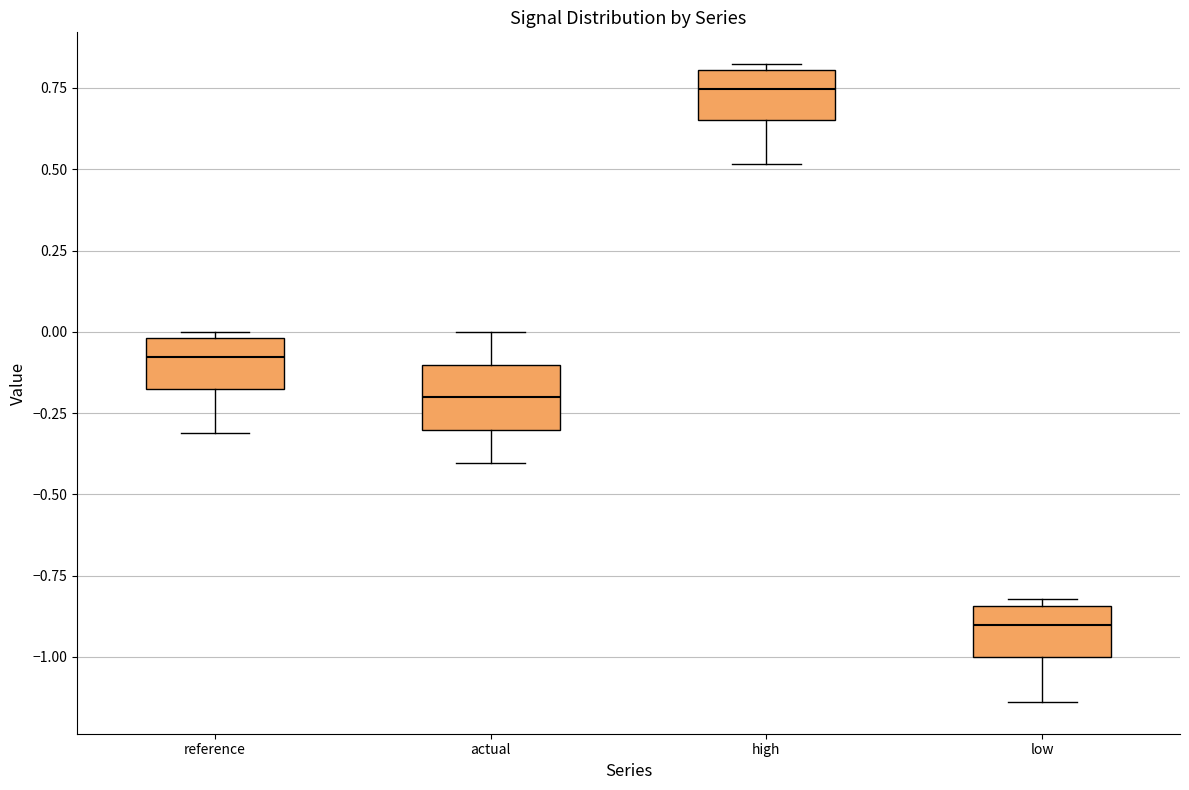

Reading left to right, read every box against the y-axis: the position of its median line, the range the box covers, and the ends of its whiskers. The values are not printed on the chart, so give them approximately, as read against the axis.

reference: median -0.10, box -0.15 to 0.00, whiskers -0.30 to 0.00 (just above the box's upper edge)
actual: median -0.20, box -0.30 to -0.10, whiskers -0.40 to 0.00
high: median 0.75, box 0.65 to 0.80, whiskers 0.50 to 0.80 (just above the box's upper edge)
low: median -0.90, box -1.00 to -0.85, whiskers -1.15 to -0.80